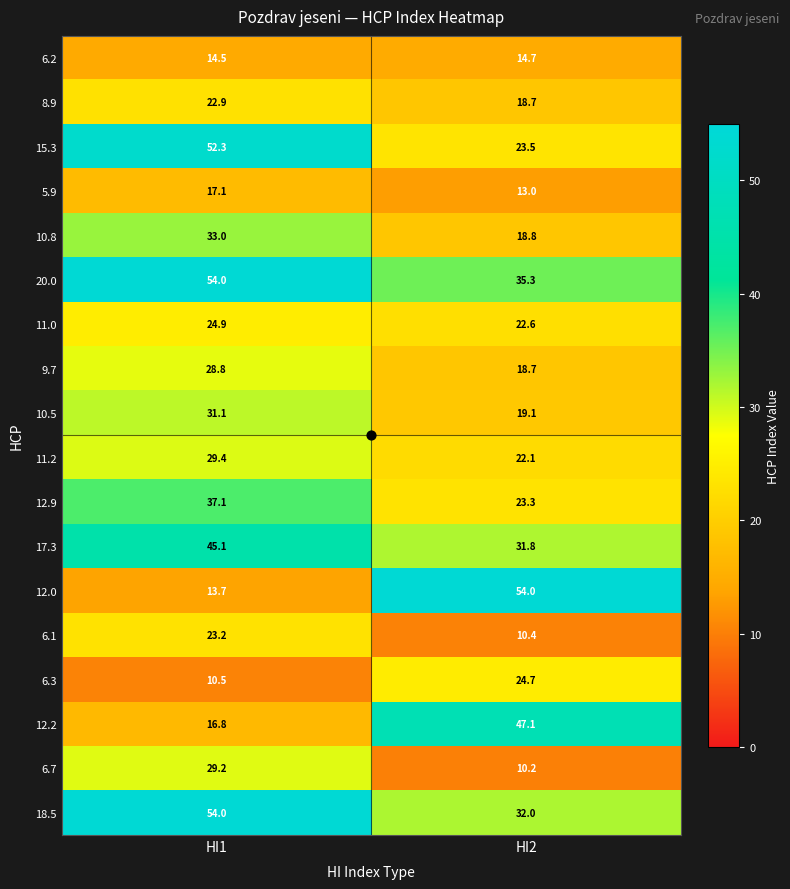

List the series in order of their peak value, lowest first.

6.2, 5.9, 8.9, 6.1, 6.3, 11.0, 9.7, 6.7, 11.2, 10.5, 10.8, 12.9, 17.3, 12.2, 15.3, 20.0, 12.0, 18.5